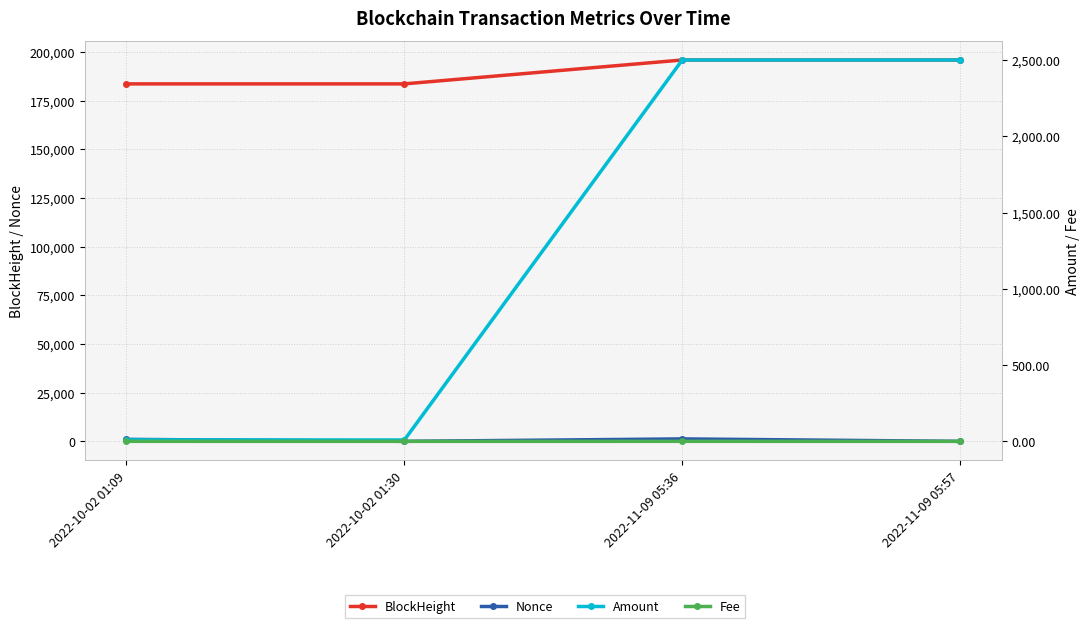

Between 2022-10-02 01:09 and 2022-11-09 05:57, which series saw the biggest shift?

BlockHeight